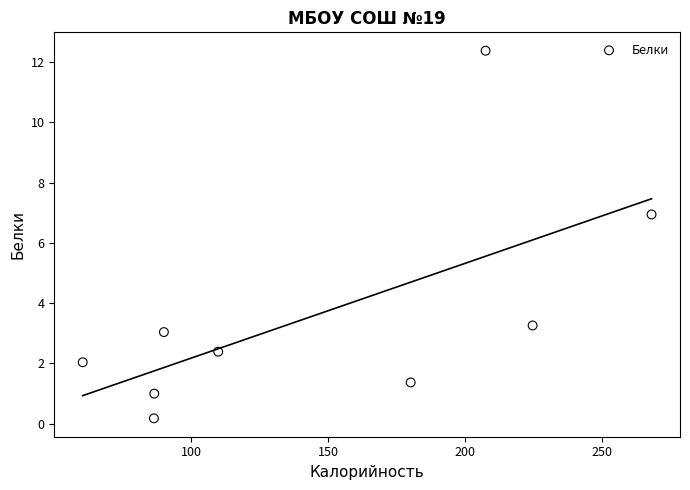

What Y value in the scatter plot is closest to 6?

6.9